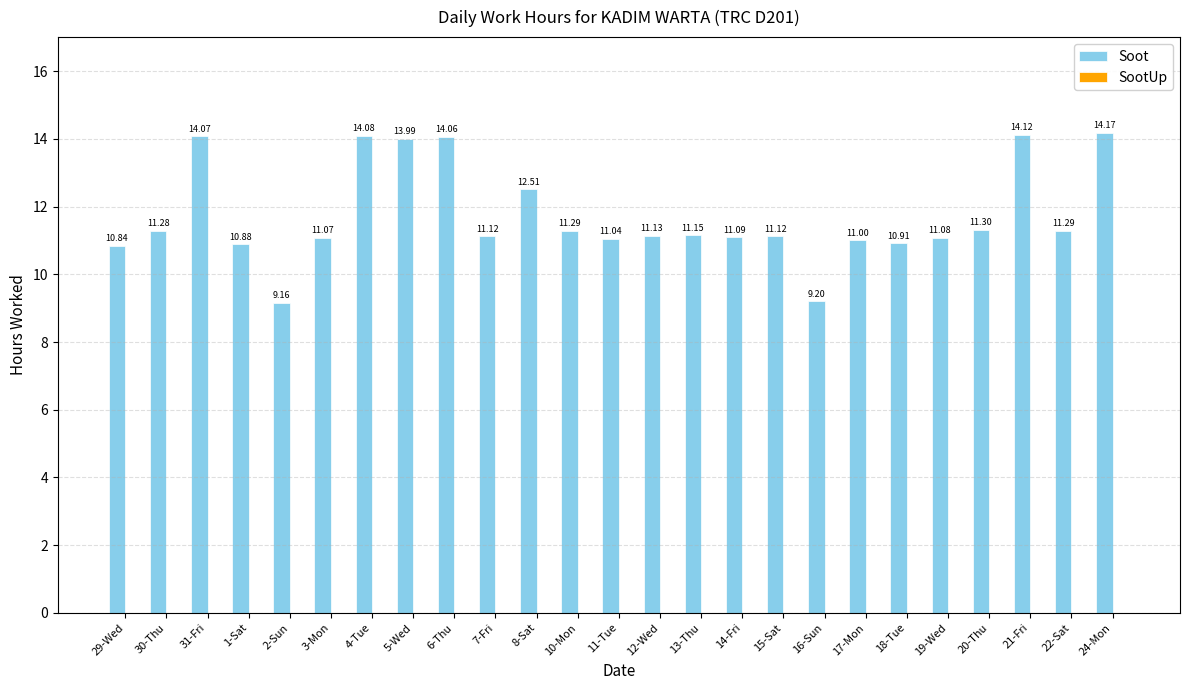

Which has a higher value, 8-Sat or 5-Wed?

5-Wed